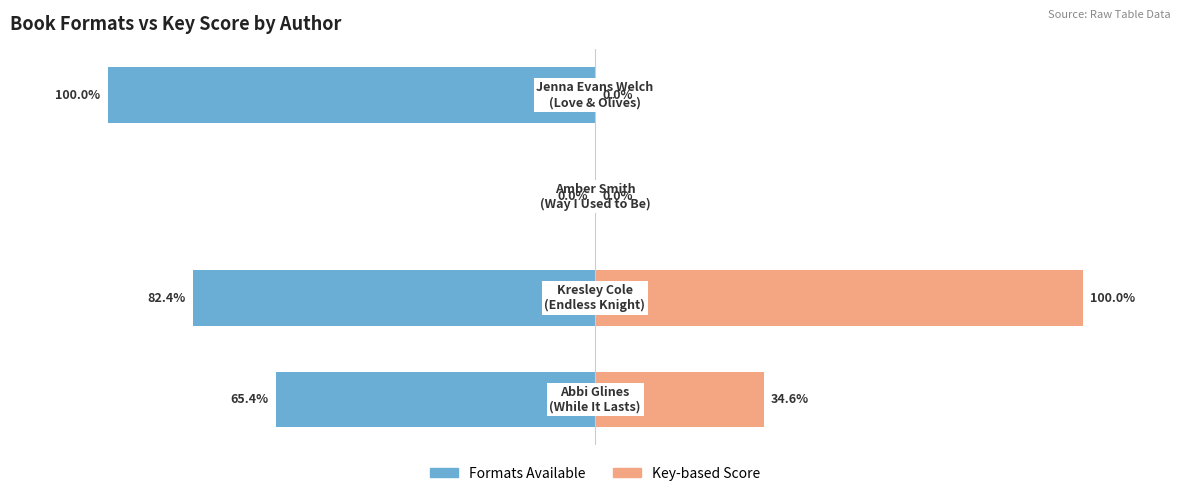

What is the sum of all Formats Available values?

-247.8